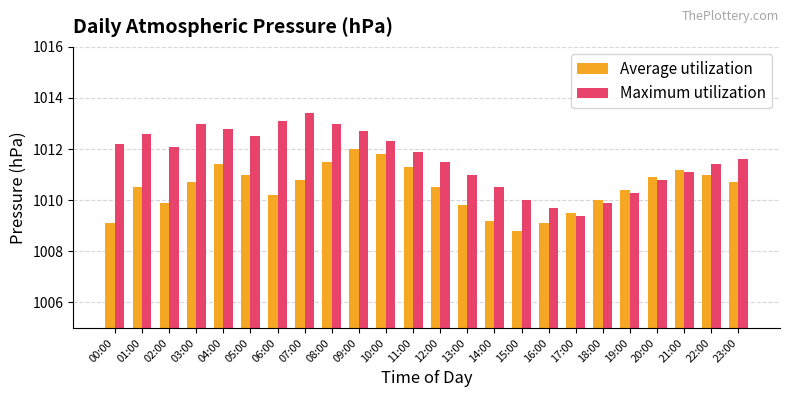

The value of Maximum utilization at 14:00 is 1010.5. True or false?

True